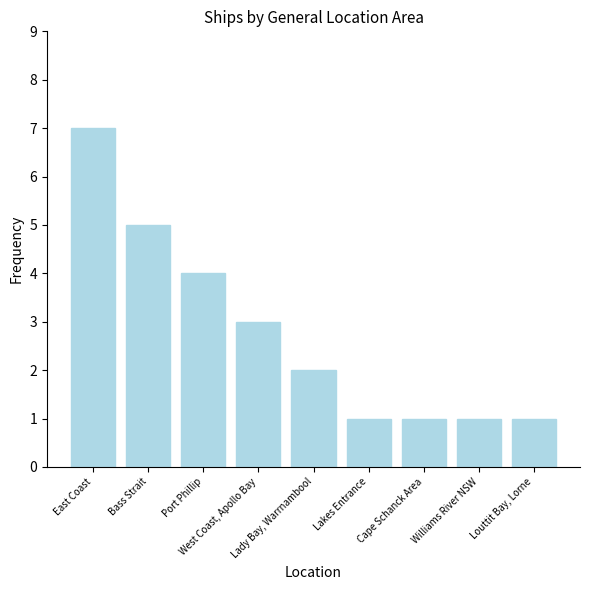

Where does the data first go above 2?

East Coast